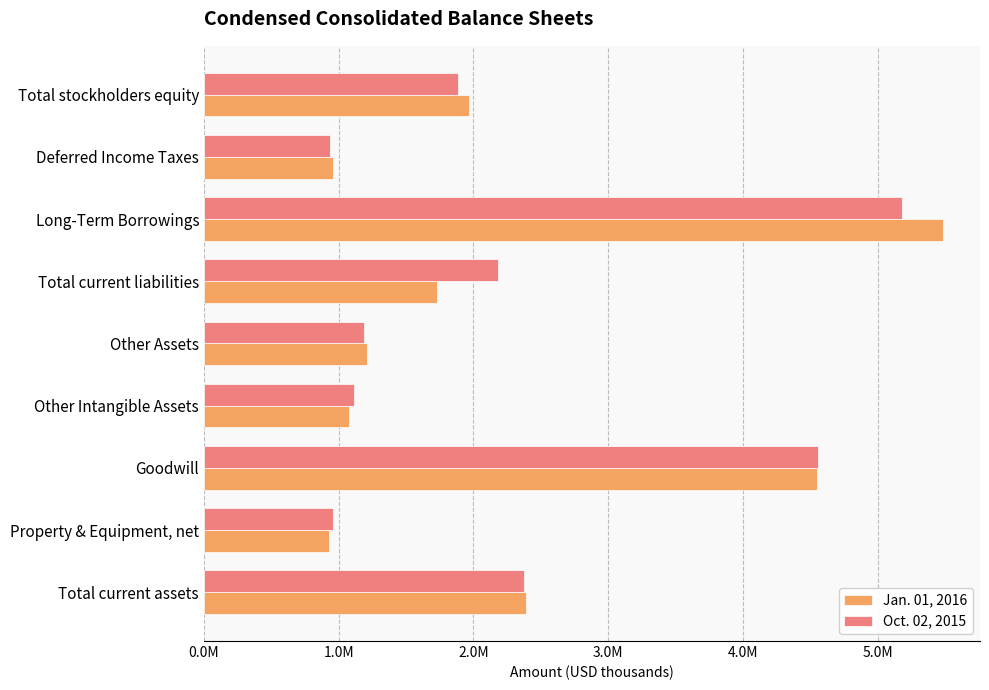

What are all the series names shown in the legend?

Jan. 01, 2016, Oct. 02, 2015